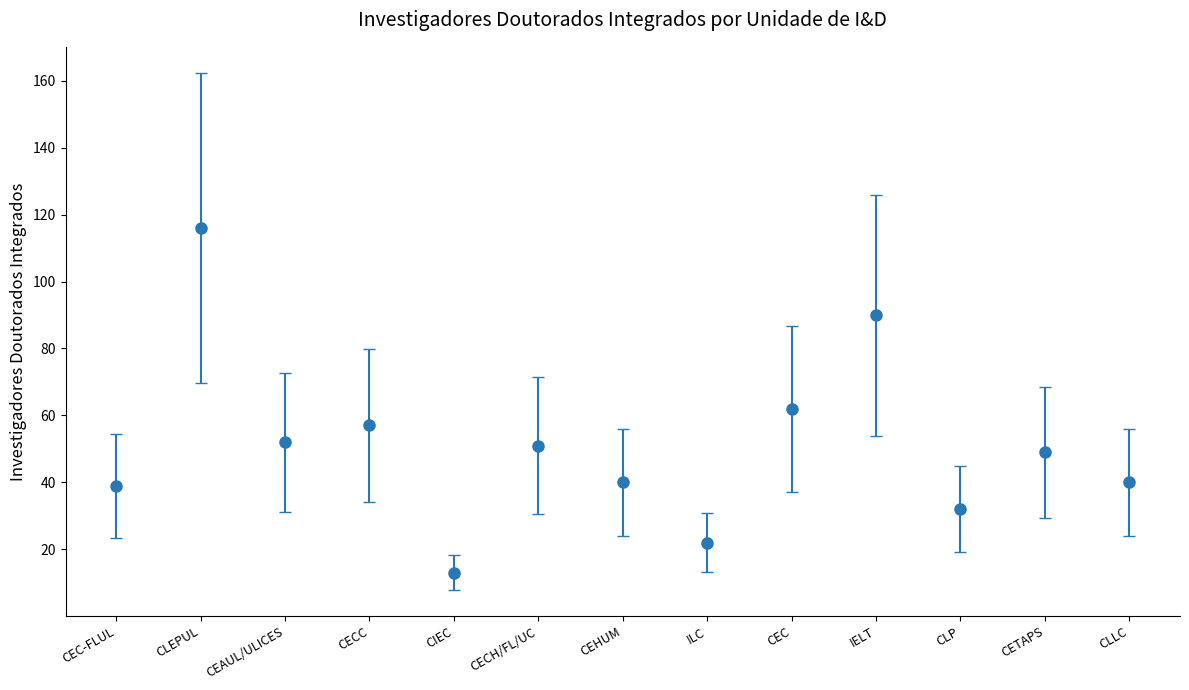

How many points are higher than both their immediate neighbors (excluding endpoints)?

5